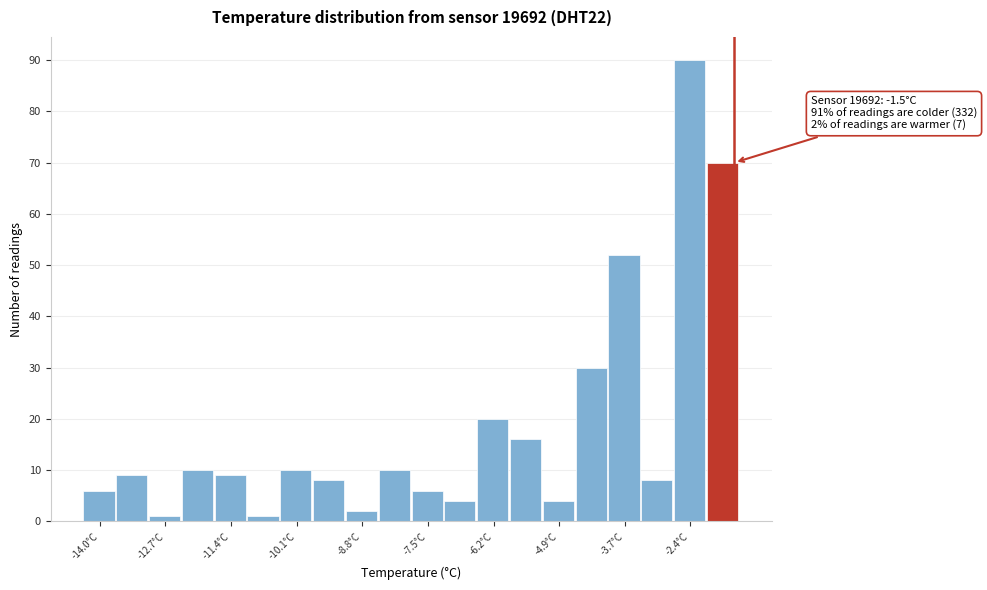

Read against the x-axis, roughly where is the centre of the tallest bar?

-2.4